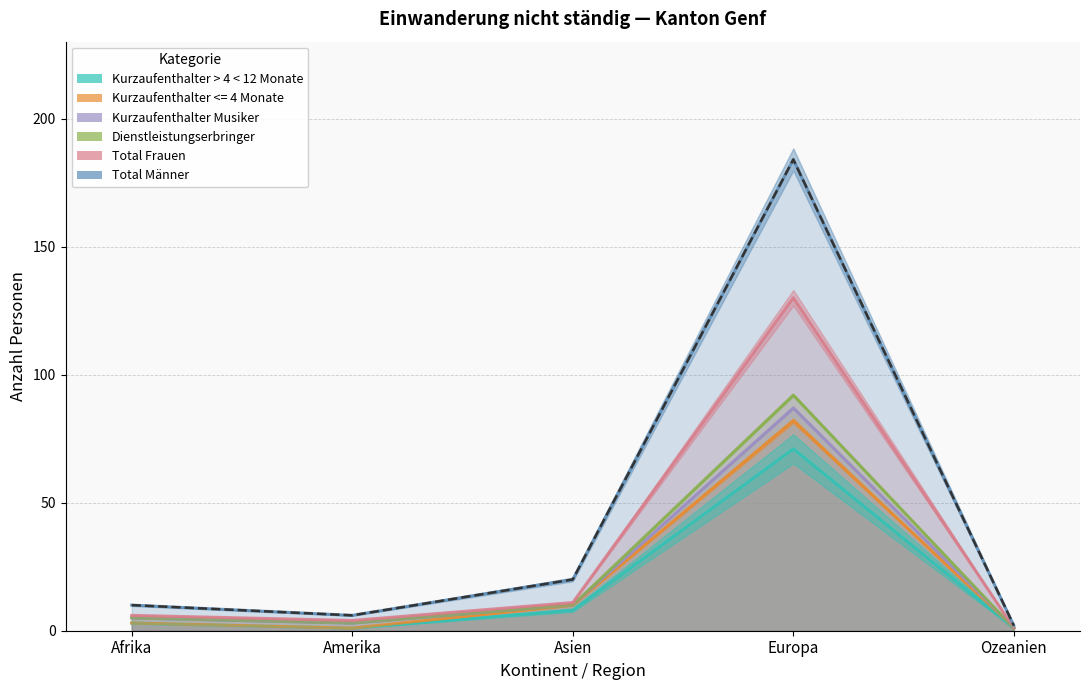

How many values in the Kurzaufenthalter <= 4 Monate series exceed 3?

2